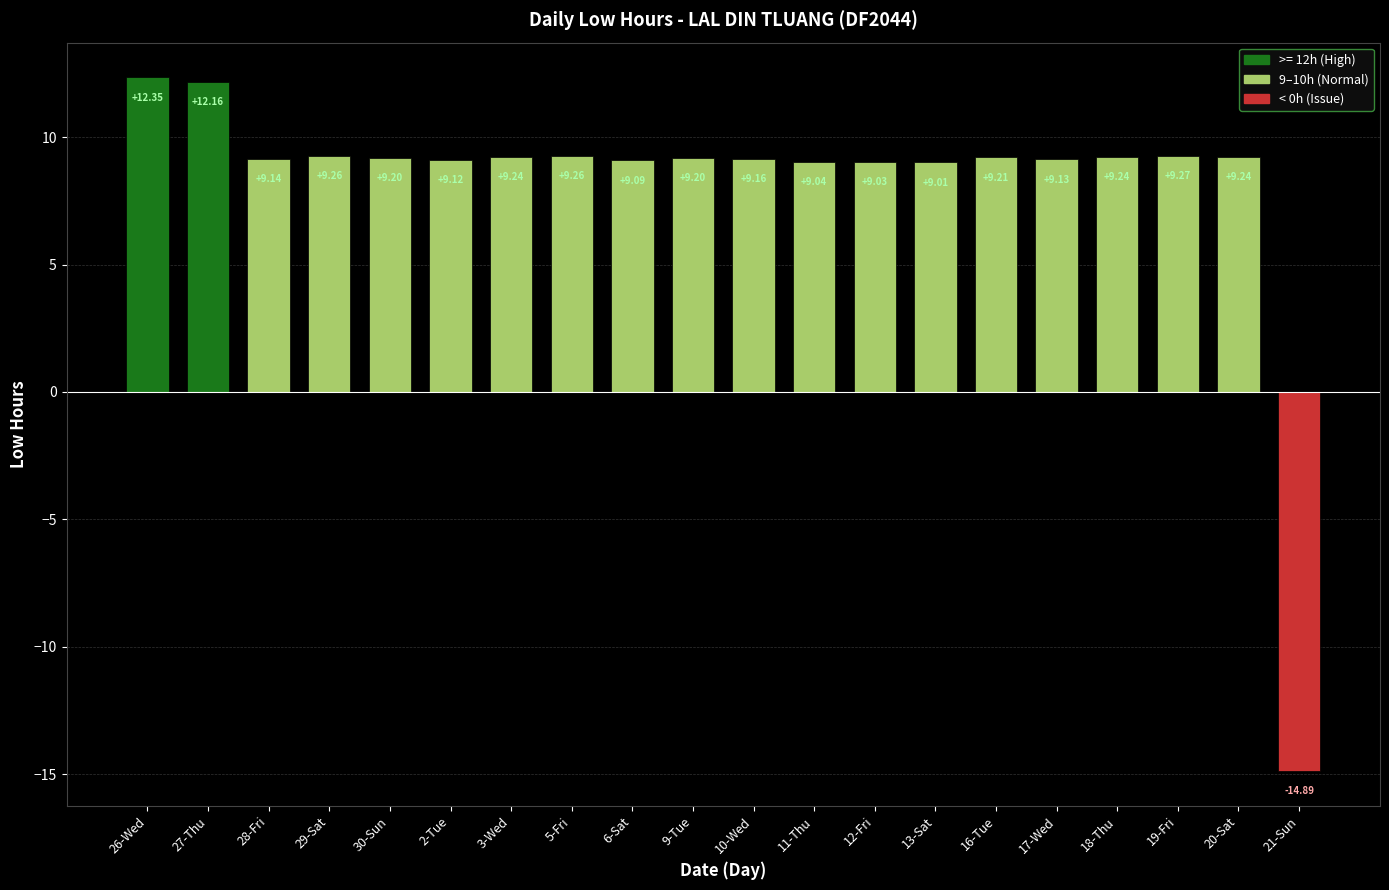

Are the bars horizontal?

No